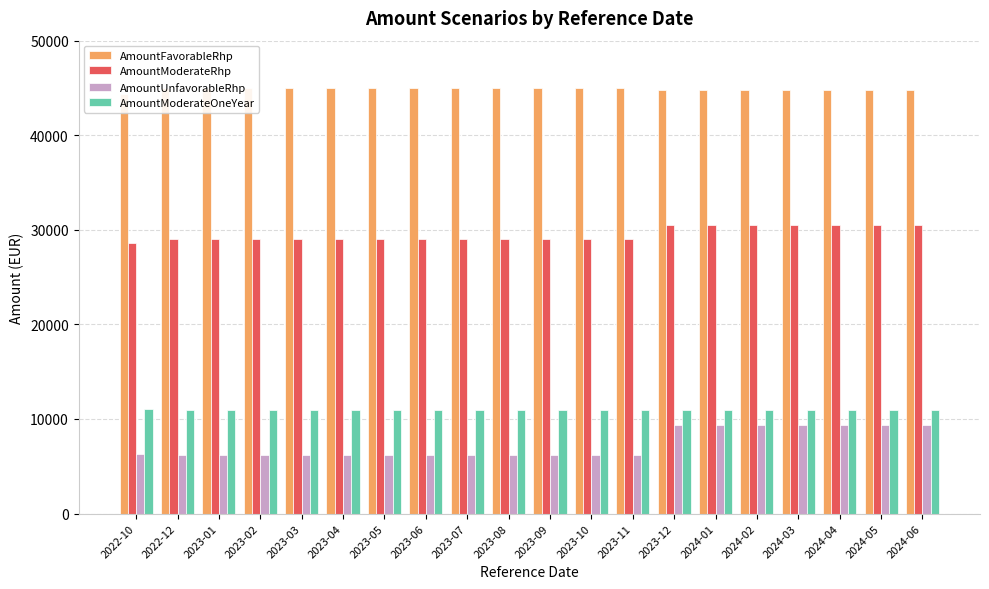

Count the number of data series in this chart.

4